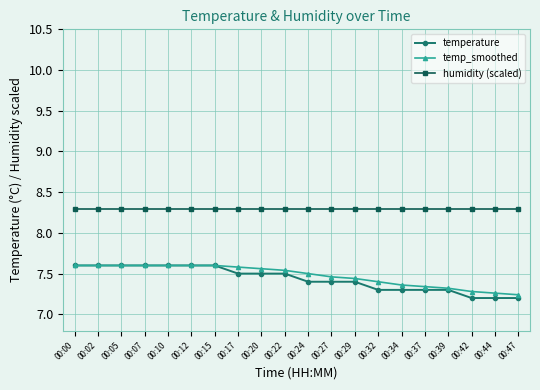

Count the temp_smoothed values in the range 7 to 8.

20